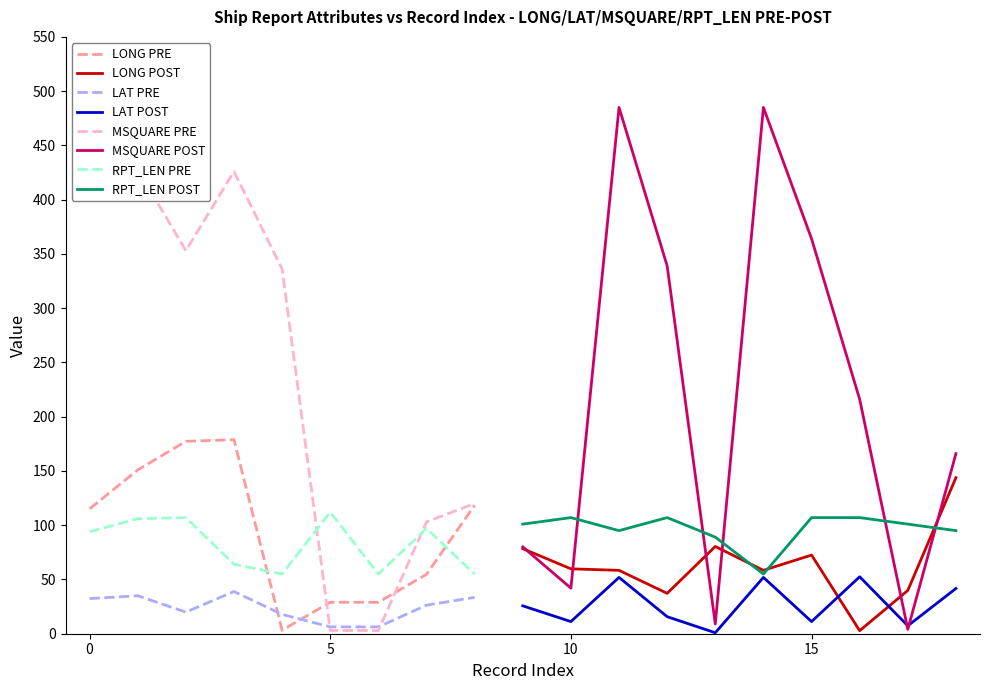

How many intersections are there between LONG and LAT?

4